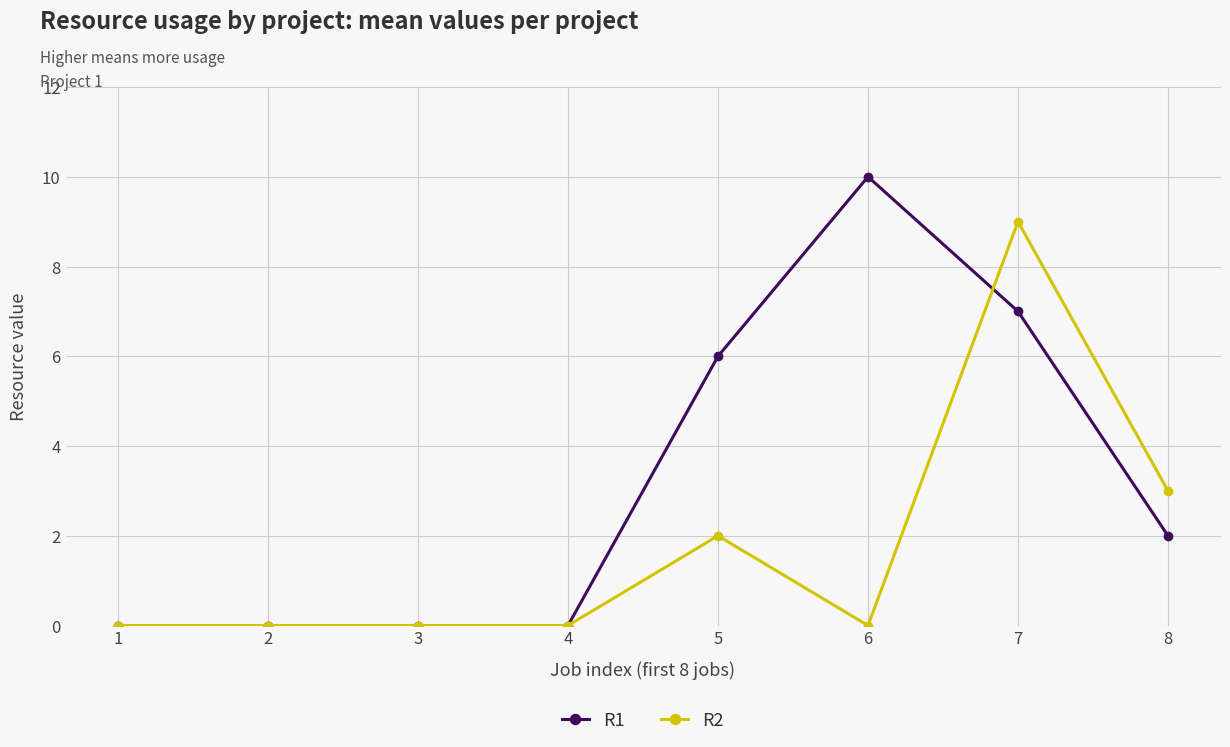

Count the number of categories in the chart.

8